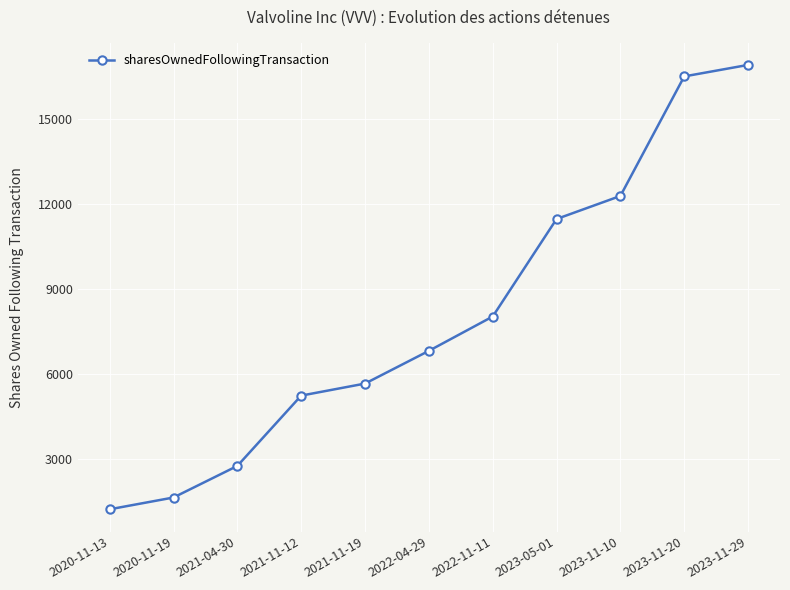

Read the value at 2021-11-12.

5252